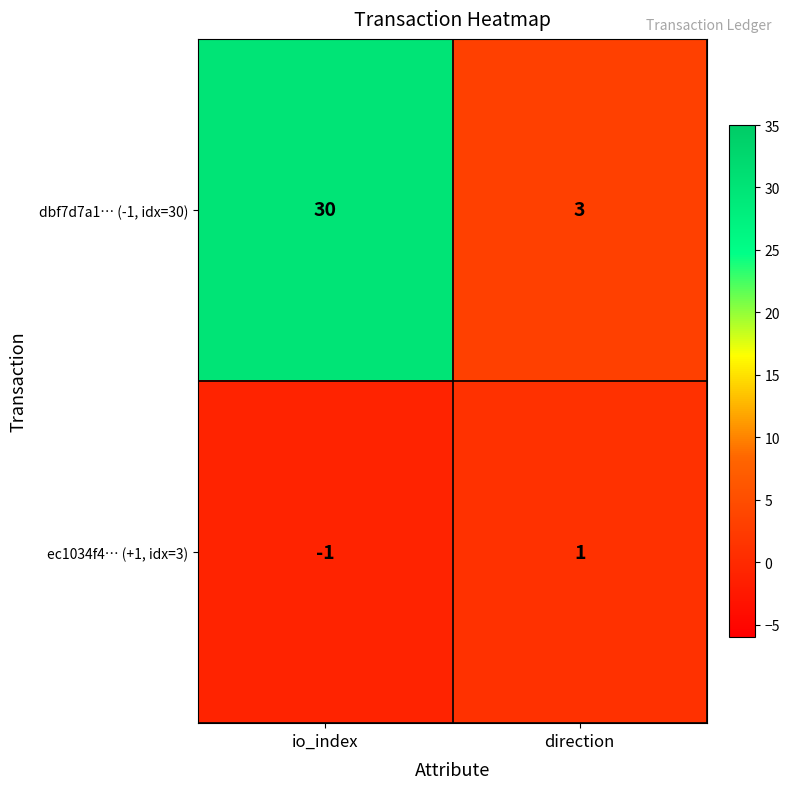

Which category has the highest value in the ec1034f4… (+1, idx=3) series?

direction